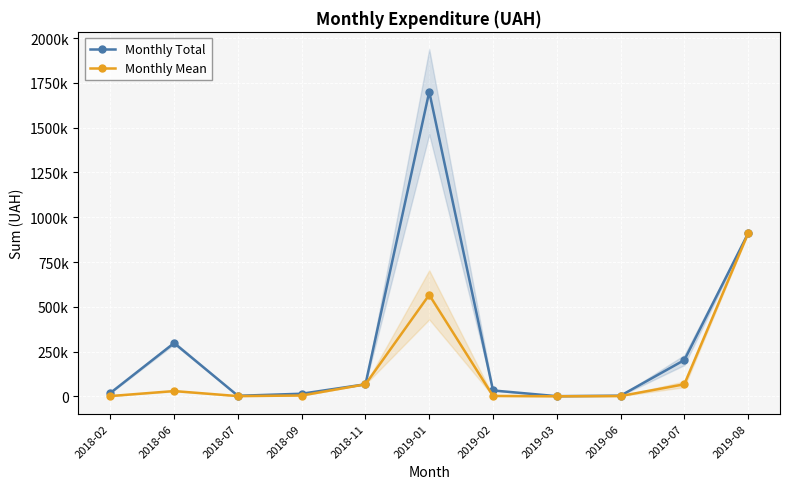

What is the difference between the Monthly Mean values at 2019-02 and 2019-06?

555.0